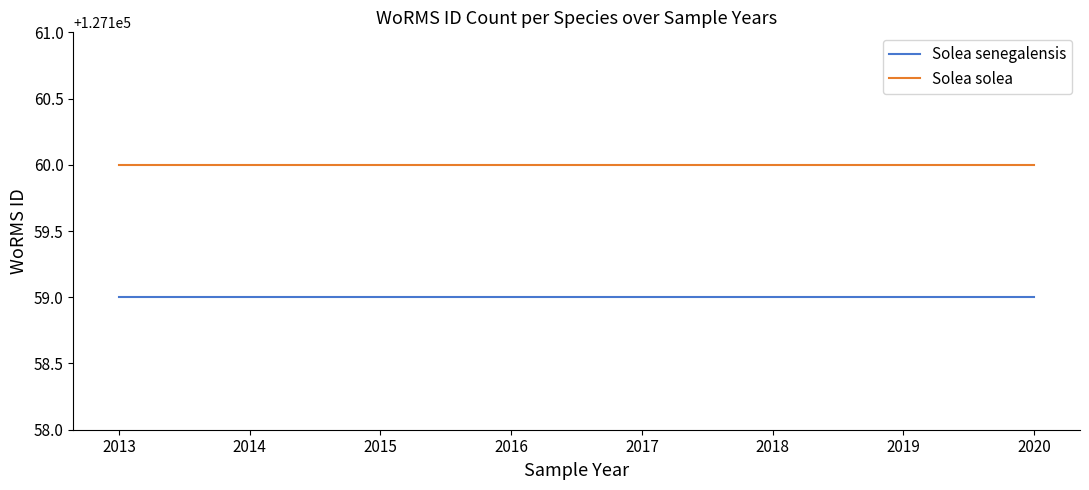

Read the Solea senegalensis value at 2017.

127159